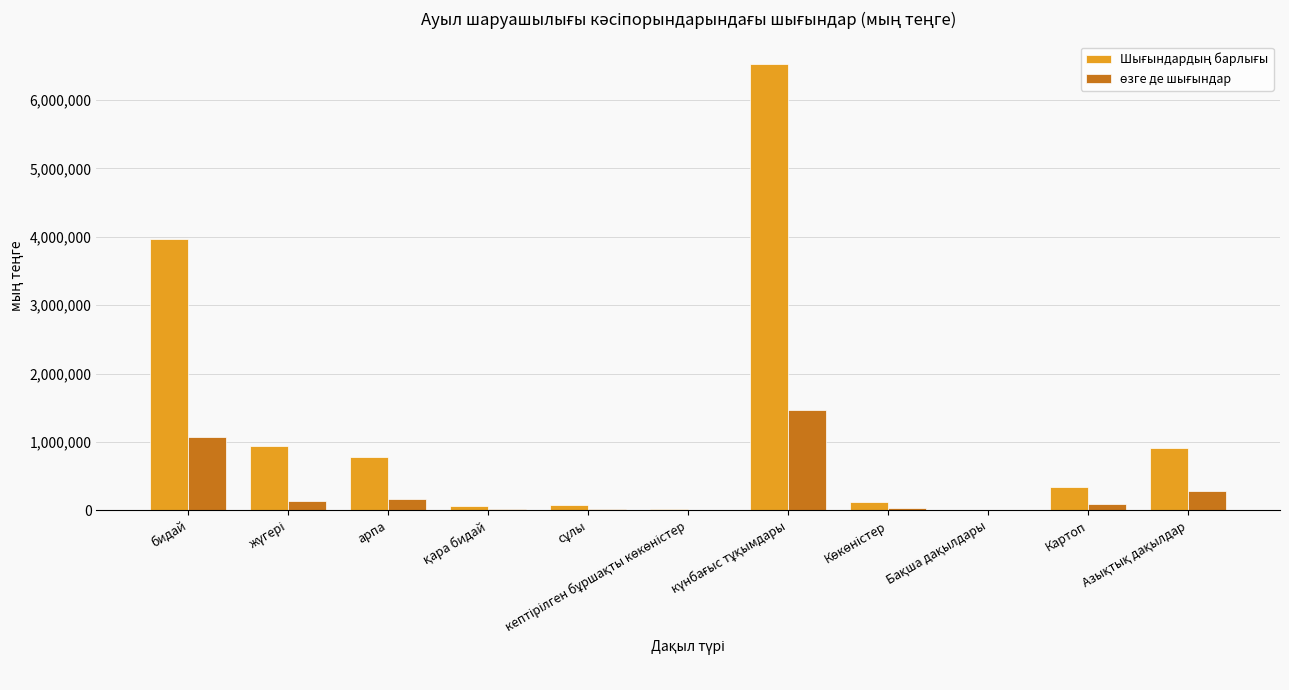

What is the greatest value displayed?

6530117